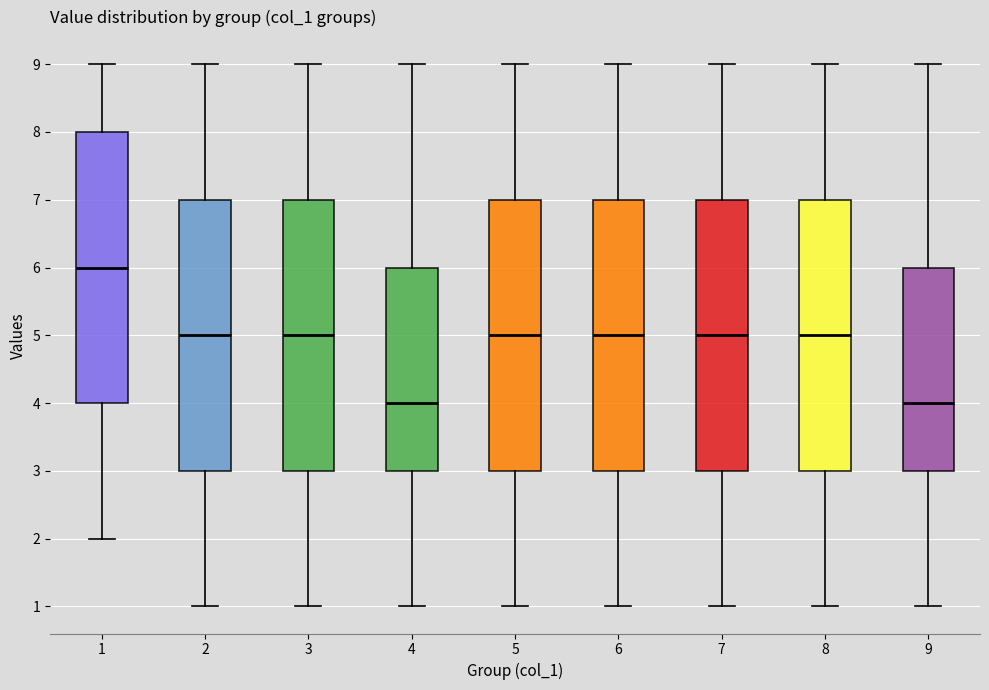

Which box has the highest median line?

1